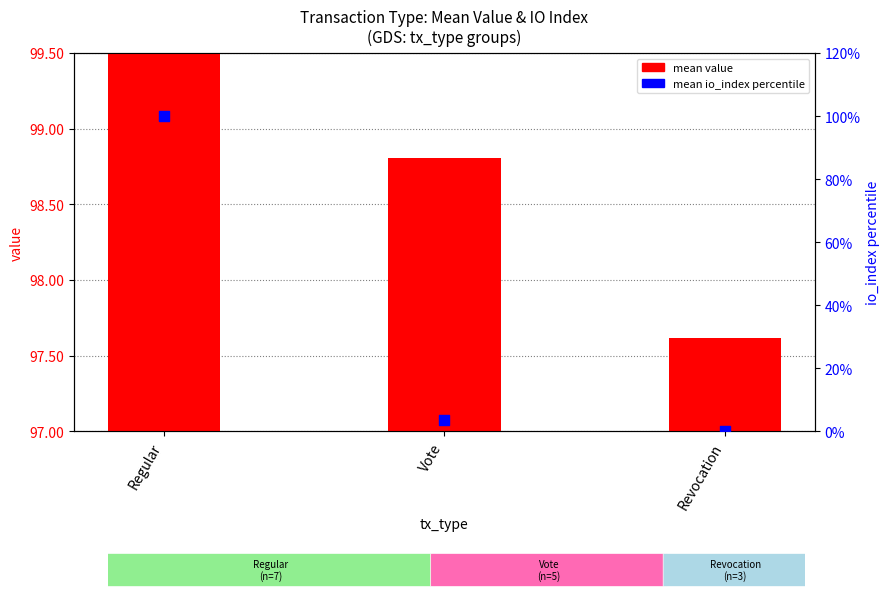

At which category is the sum across all series the highest?

Regular